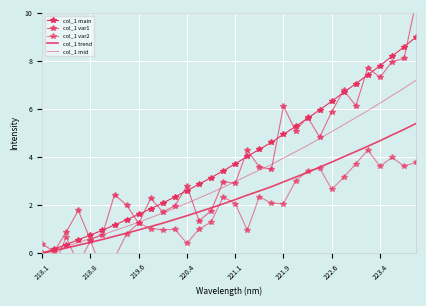

Which category has the lowest value in the col_1 trend series?

218.1